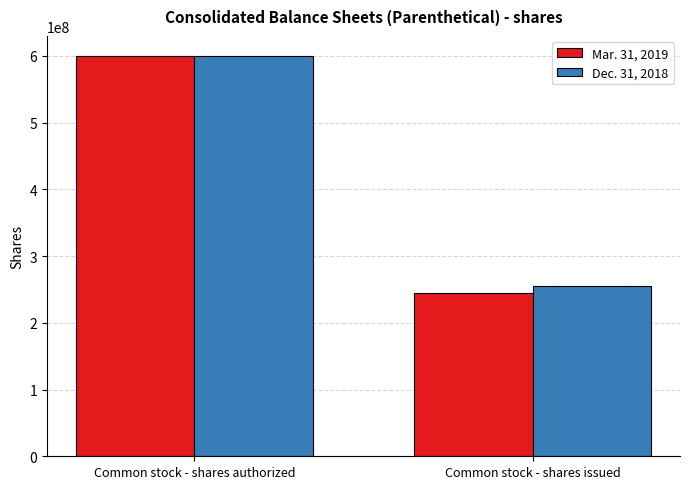

Is it true that Mar. 31, 2019 equals 147071501 at Common stock - shares issued?

False